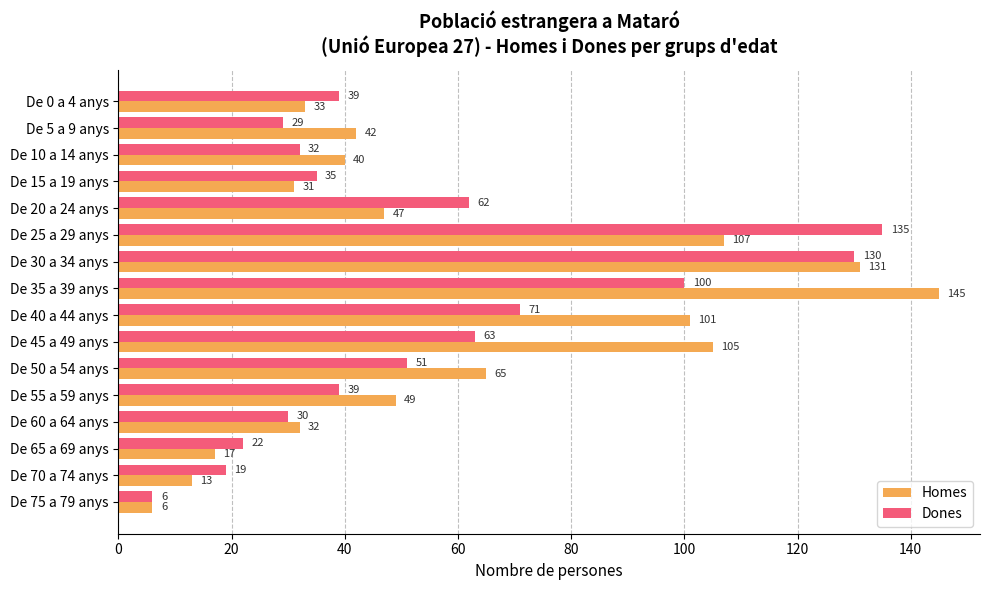

What is the difference between the maximum and minimum values in the Homes series?

139